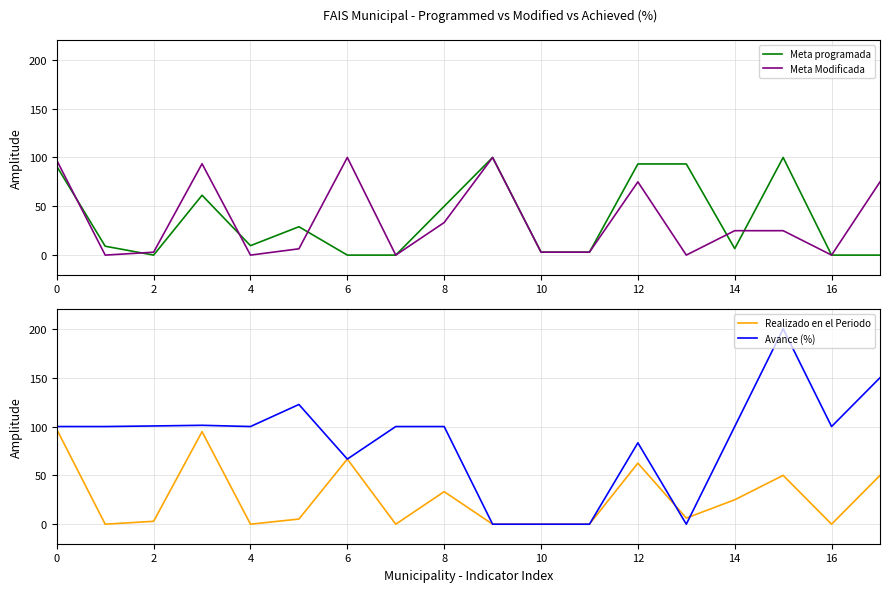

List the series in order of their peak value, highest first.

Avance (%), Meta programada, Meta Modificada, Realizado en el Periodo